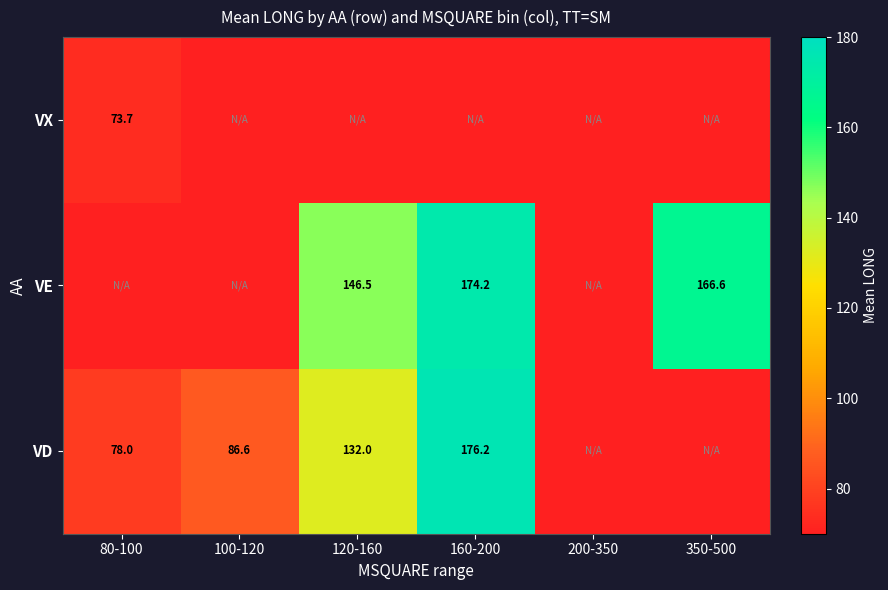

What is the total value across all series at 100-120?

86.6